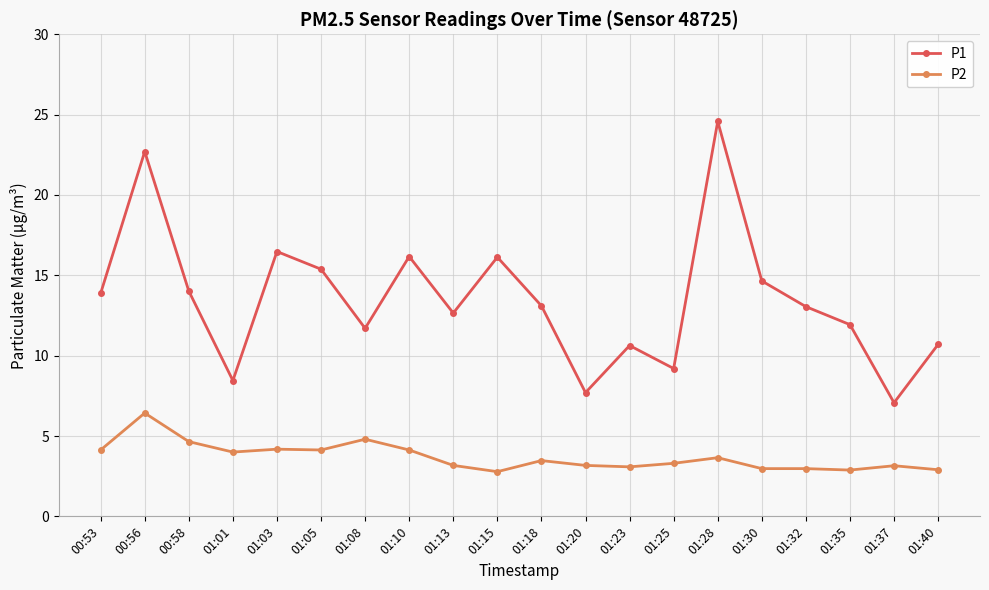

Does the chart display data point markers on the line(s)?

Yes